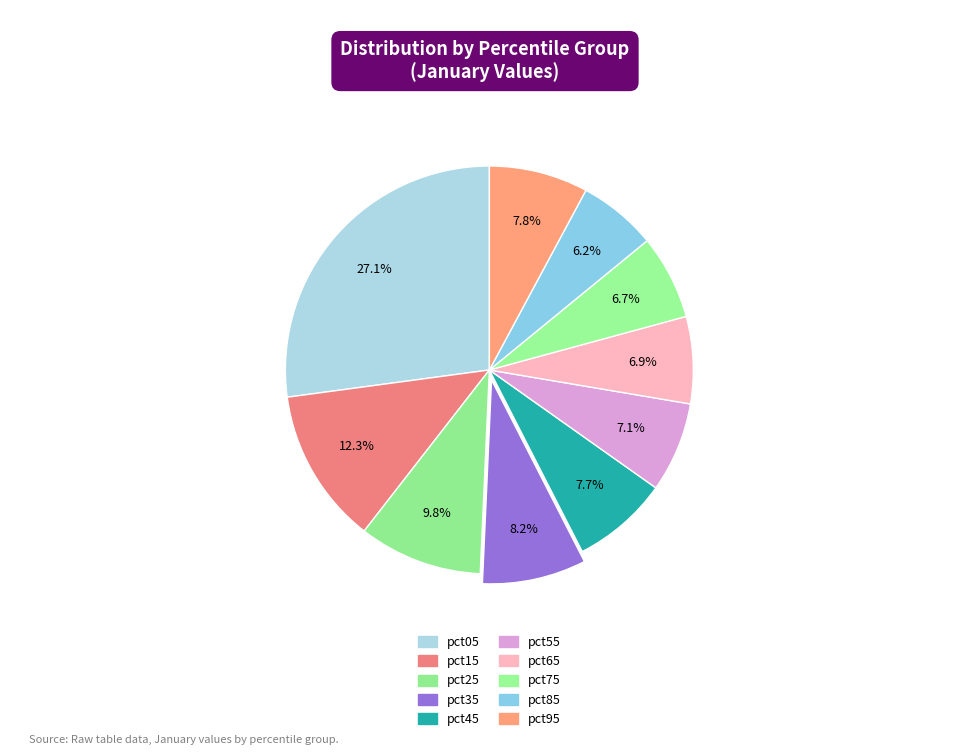

How many slices are in this pie chart?

10